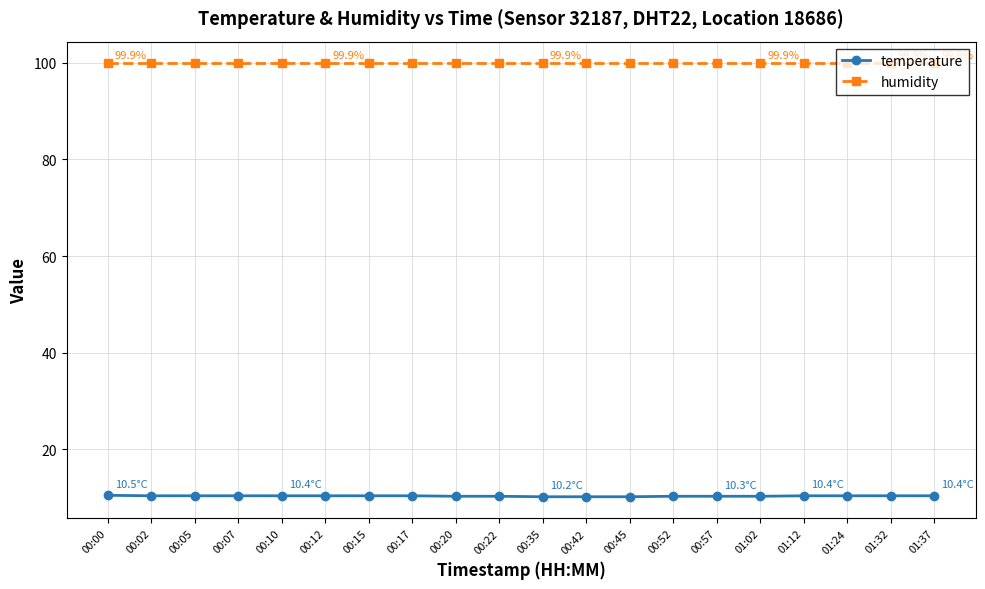

True or false: temperature has a value of 10.3 at 00:52.

True